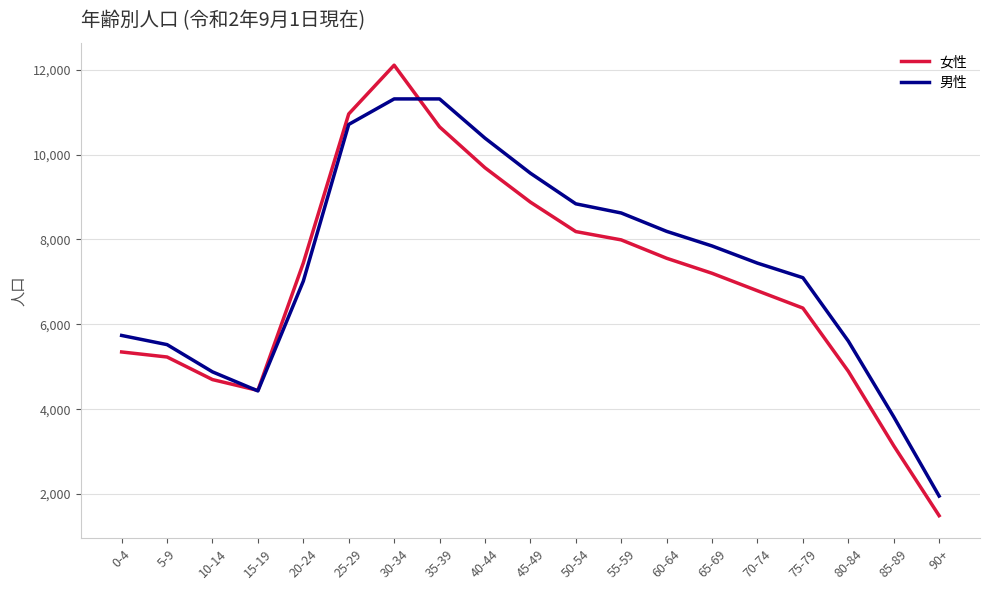

Reading right to left, what are all the values shown in this chart?

女性: 1490	3139	4893	6382	6790	7202	7556	7989	8185	8879	9689	10652	12106	10957	7444	4442	4697	5229	5348
男性: 1952	3821	5605	7098	7441	7846	8190	8623	8839	9561	10387	11311	11311	10710	7017	4430	4879	5521	5737